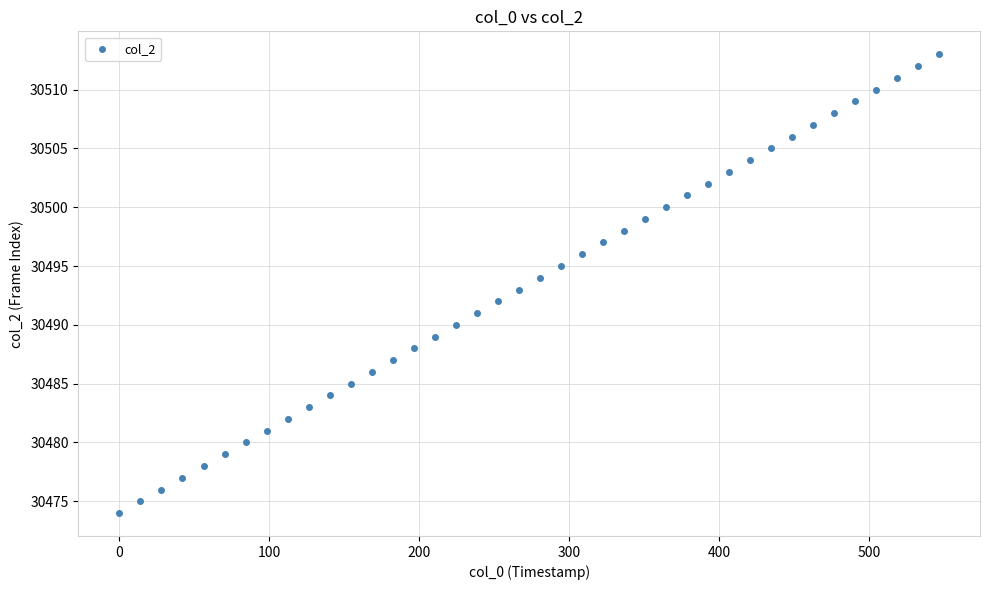

What is the range of Y values (max minus min)?

39